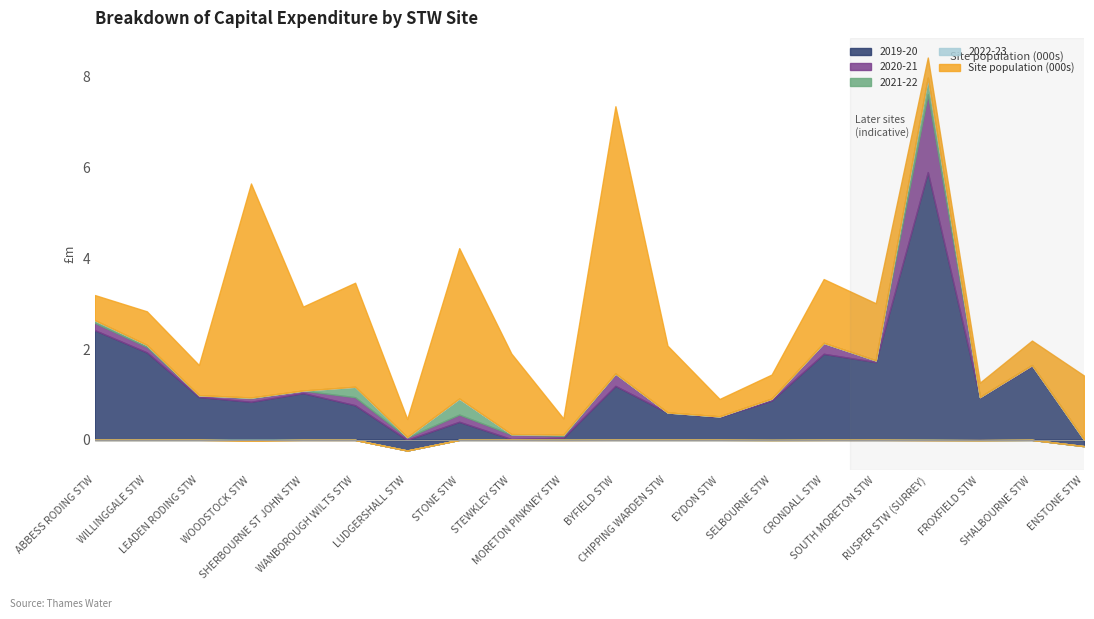

After their last crossing, which series has the higher values: 2019-20 or 2022-23?

2022-23